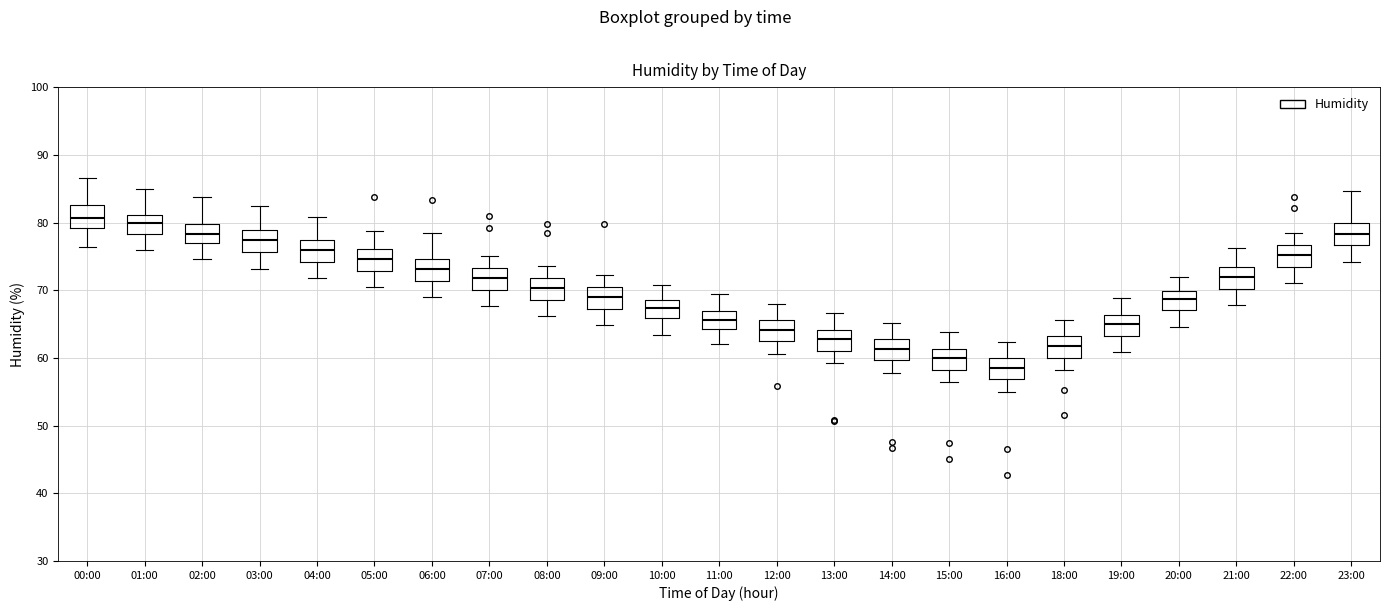

Reading left to right, transcribe this box plot: for each box, give where its median line is, the range the box spans, and where its two whiskers end, as read against the y-axis. The values are not printed on the chart, so give them approximately, as read against the axis.

00:00: median 81, box 79 to 83, whiskers 76 to 87
01:00: median 80, box 78 to 81, whiskers 76 to 85
02:00: median 78, box 77 to 80, whiskers 75 to 84
03:00: median 77, box 76 to 79, whiskers 73 to 83
04:00: median 76, box 74 to 77, whiskers 72 to 81
05:00: median 75, box 73 to 76, whiskers 70 to 79
06:00: median 73, box 71 to 75, whiskers 69 to 79
07:00: median 72, box 70 to 73, whiskers 68 to 75
08:00: median 70, box 69 to 72, whiskers 66 to 74
09:00: median 69, box 67 to 70, whiskers 65 to 72
10:00: median 67, box 66 to 69, whiskers 63 to 71
11:00: median 66, box 64 to 67, whiskers 62 to 69
12:00: median 64, box 62 to 66, whiskers 61 to 68
13:00: median 63, box 61 to 64, whiskers 59 to 67
14:00: median 61, box 60 to 63, whiskers 58 to 65
15:00: median 60, box 58 to 61, whiskers 56 to 64
16:00: median 59, box 57 to 60, whiskers 55 to 62
18:00: median 62, box 60 to 63, whiskers 58 to 66
19:00: median 65, box 63 to 66, whiskers 61 to 69
20:00: median 69, box 67 to 70, whiskers 65 to 72
21:00: median 72, box 70 to 73, whiskers 68 to 76
22:00: median 75, box 73 to 77, whiskers 71 to 78
23:00: median 78, box 77 to 80, whiskers 74 to 85